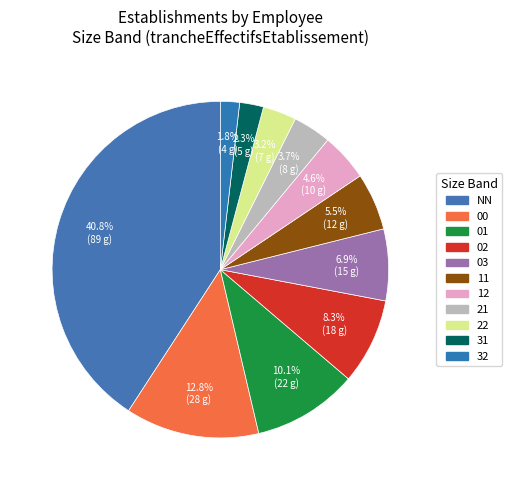

The 03 slice represents 7% of the pie. True or false?

True